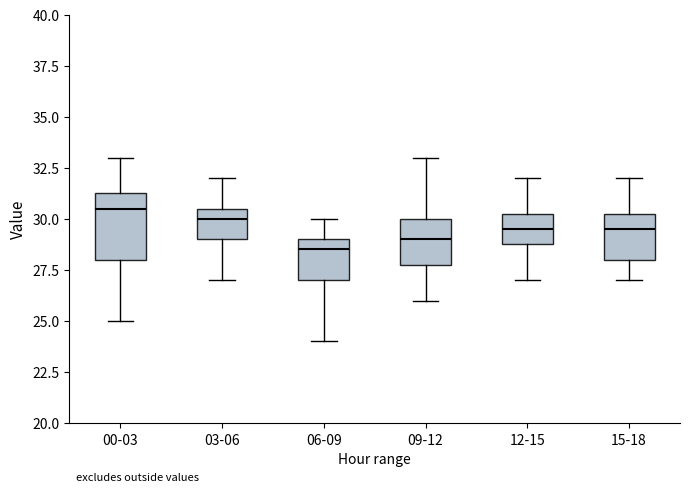

Comparing the boxes themselves (not the whiskers), which one is the tallest?

00-03